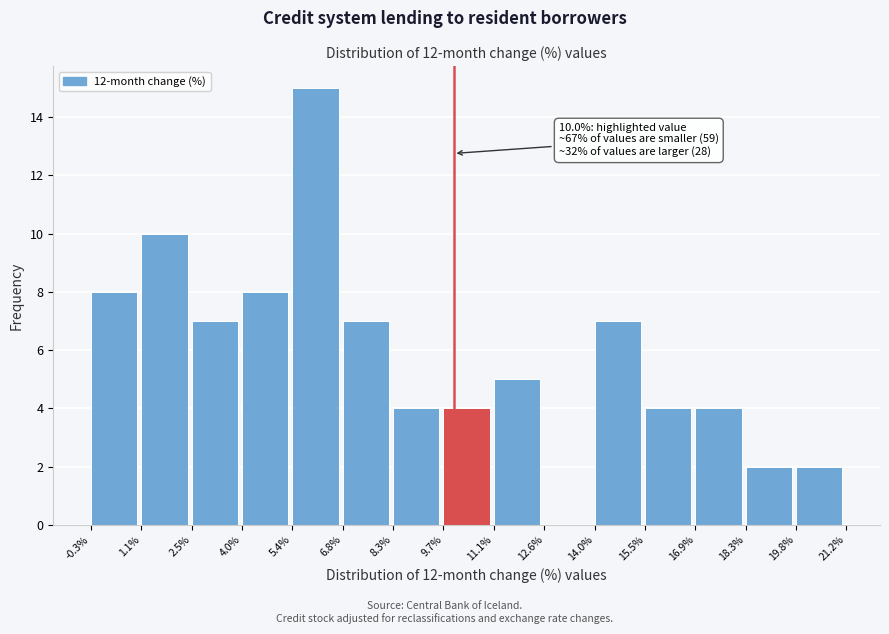

Which range on the x-axis has the tallest bar?

5.4% to 6.8%